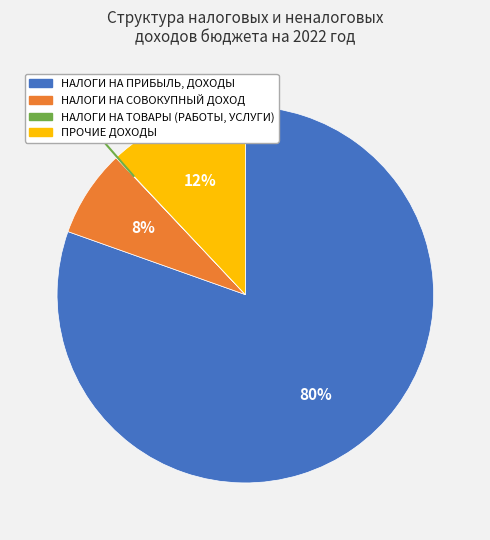

Which slice represents more than half of the pie?

НАЛОГИ НА ПРИБЫЛЬ, ДОХОДЫ